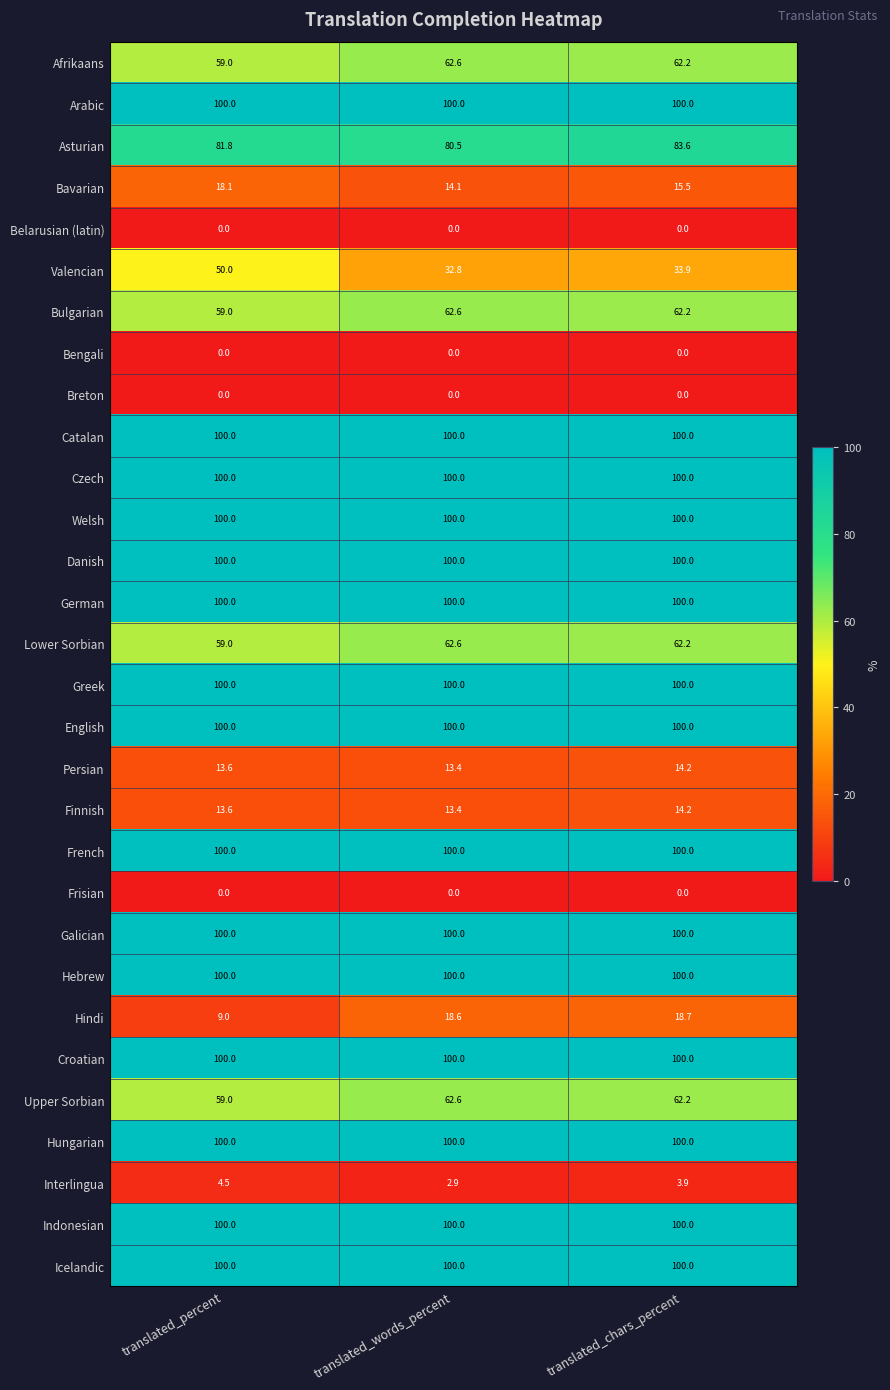

The Hungarian series shows 176.3 at translated_percent. True or false?

False